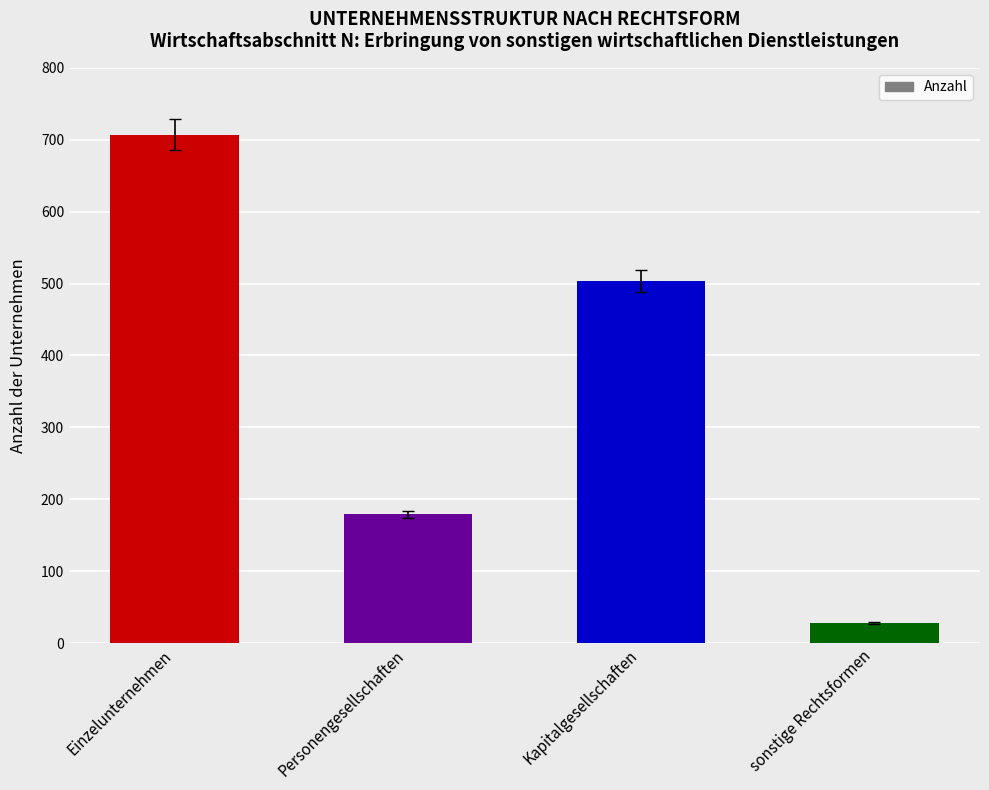

What is the sum of the values at Kapitalgesellschaften and sonstige Rechtsformen?

532